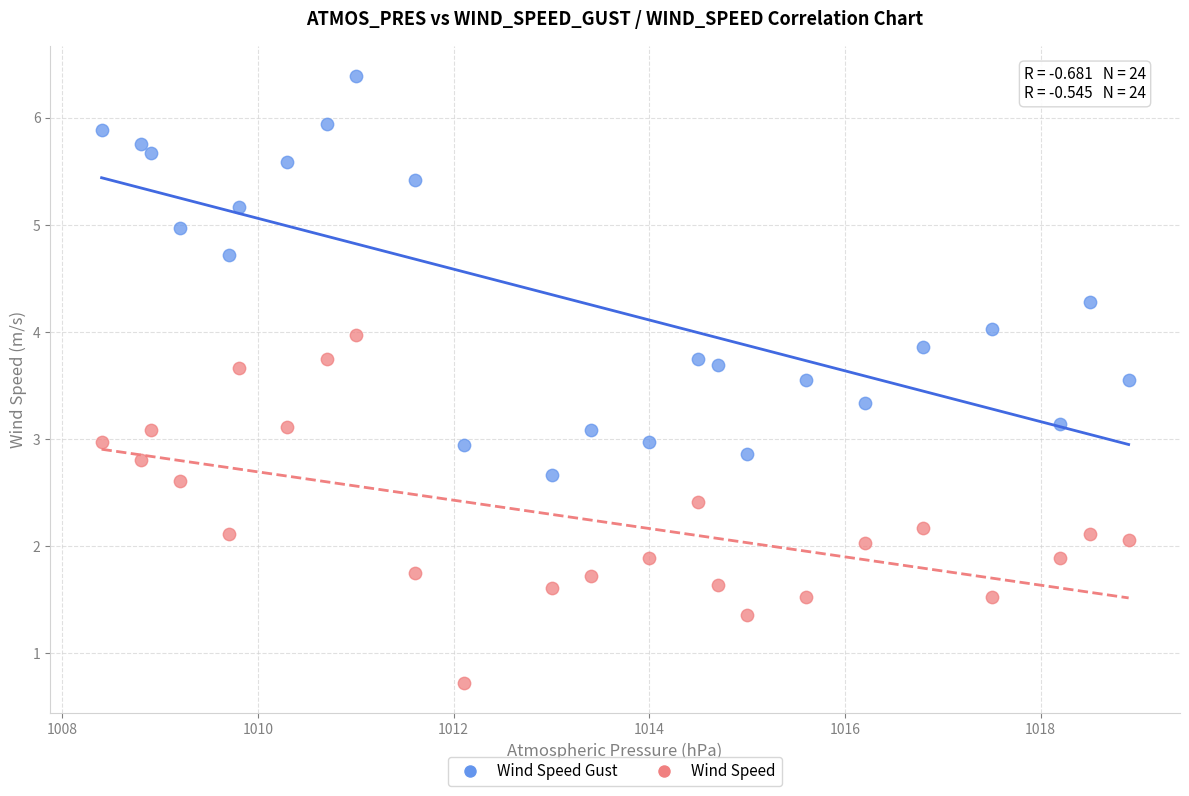

Which series reaches the maximum Y coordinate?

Wind Speed Gust